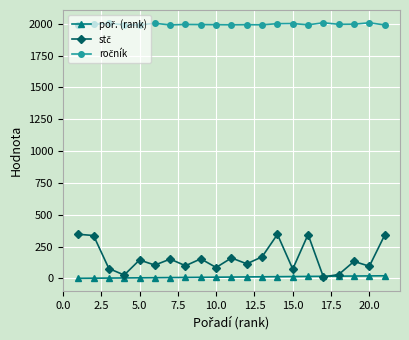

At how many categories does at least one series exceed 1590?

21